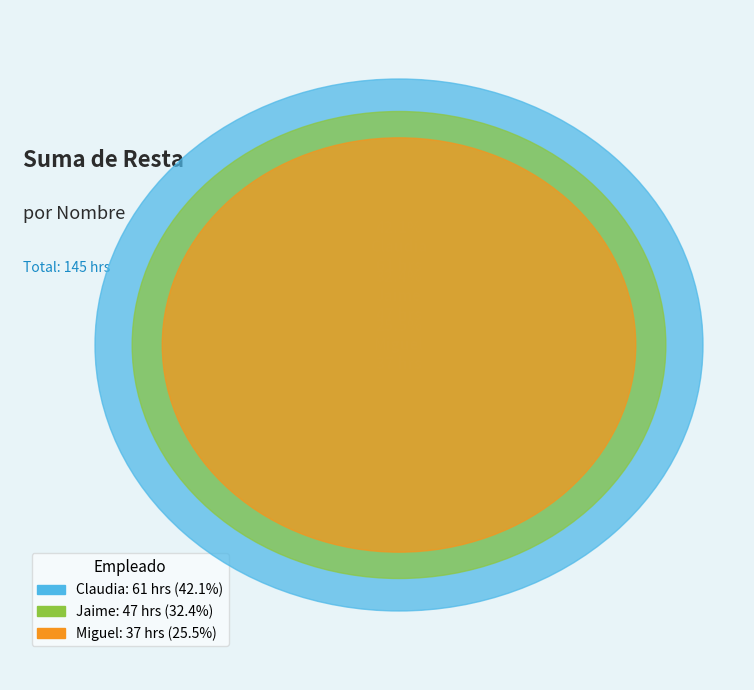

Is there any slice that represents more than half of the pie?

No